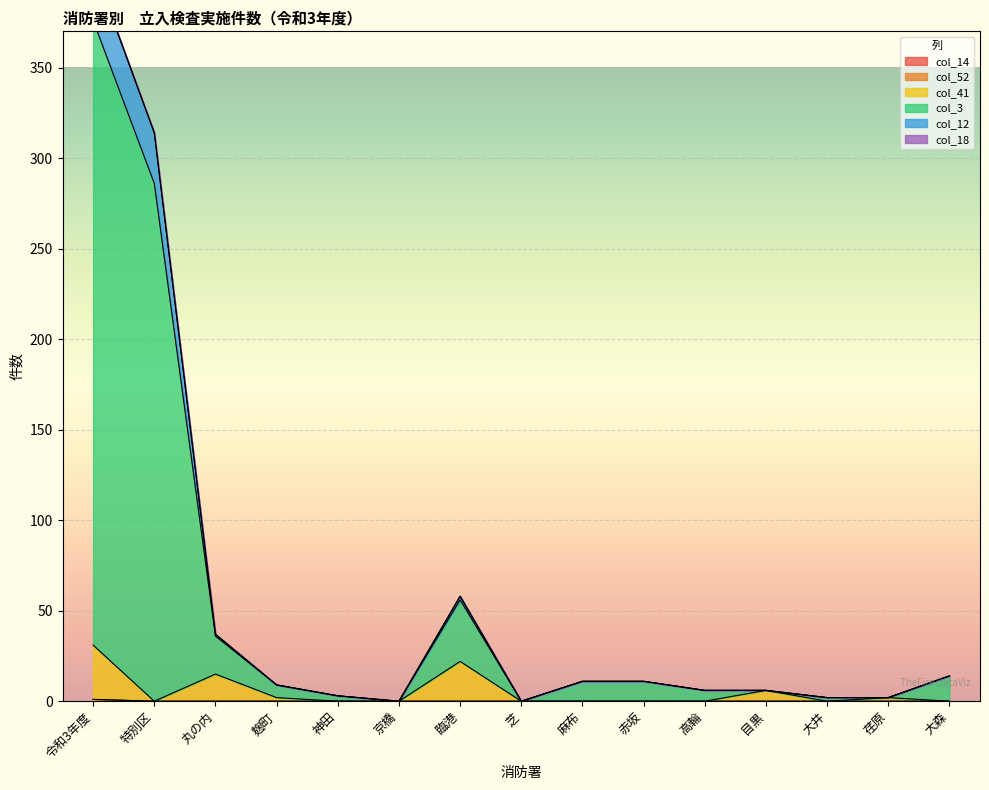

How many positive values does the col_14 series have?

1